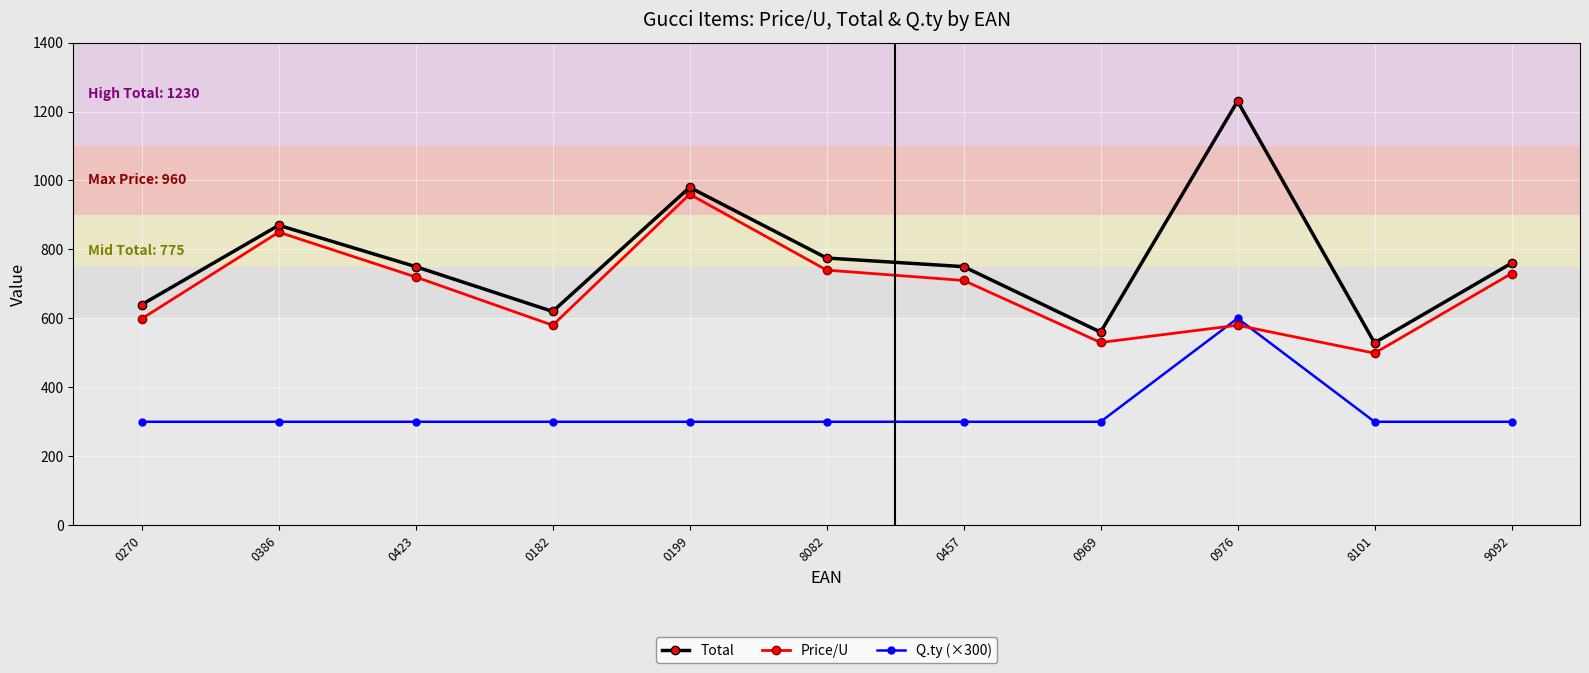

What is the sum of all Price/U values?

7498